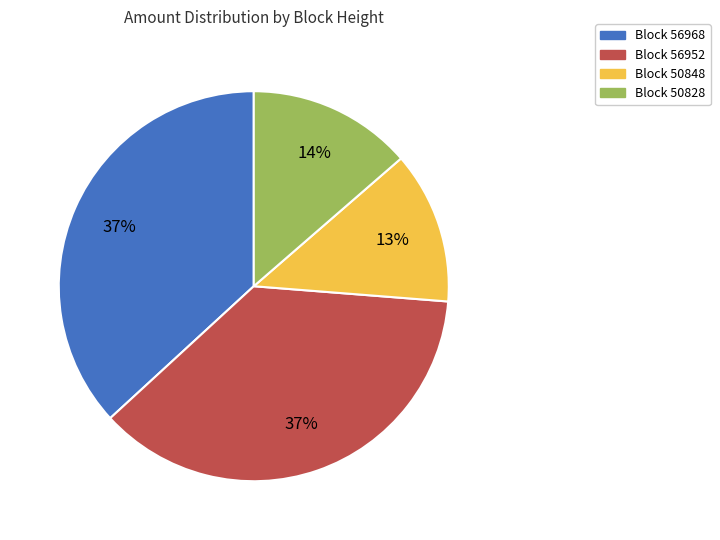

Is there any slice that represents more than half of the pie?

No